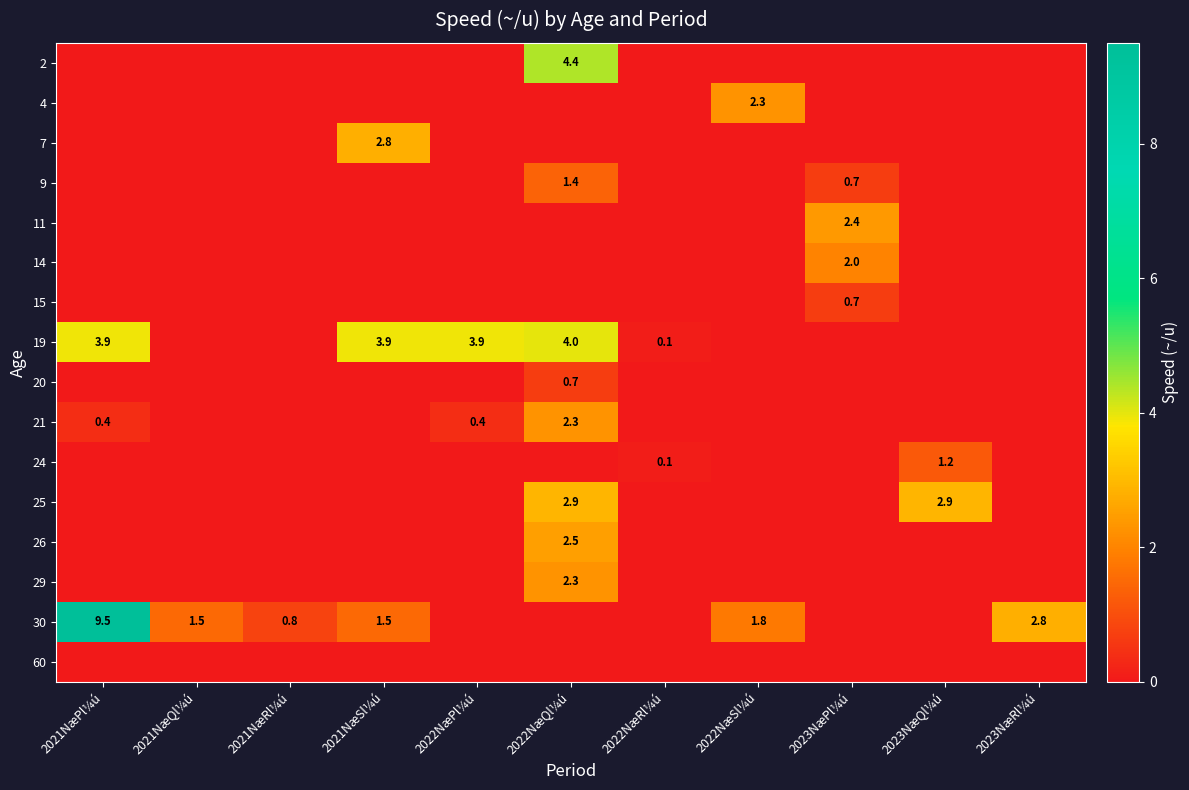

Is it true that 29 equals 3.8 at 2022NæQl¼ú?

False